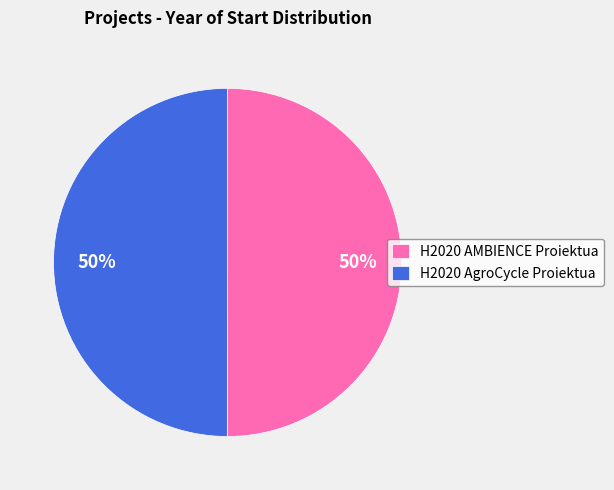

To the nearest percent, what is the average slice percentage?

50%